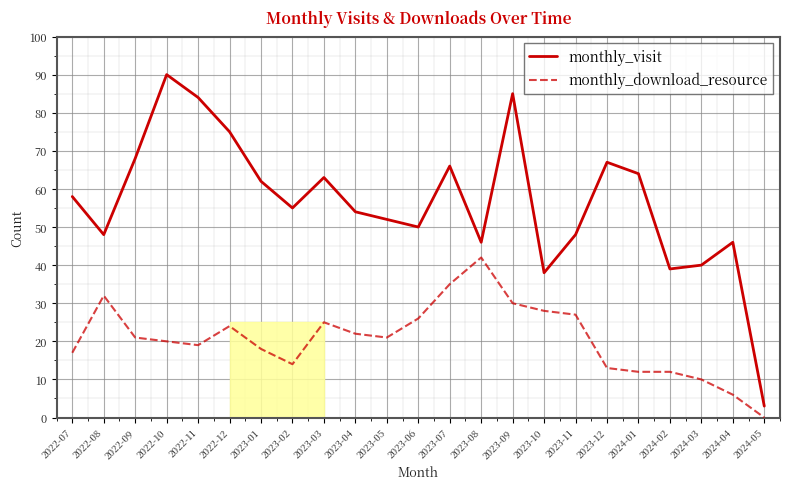

True or false: monthly_download_resource and monthly_visit cross at least once.

False